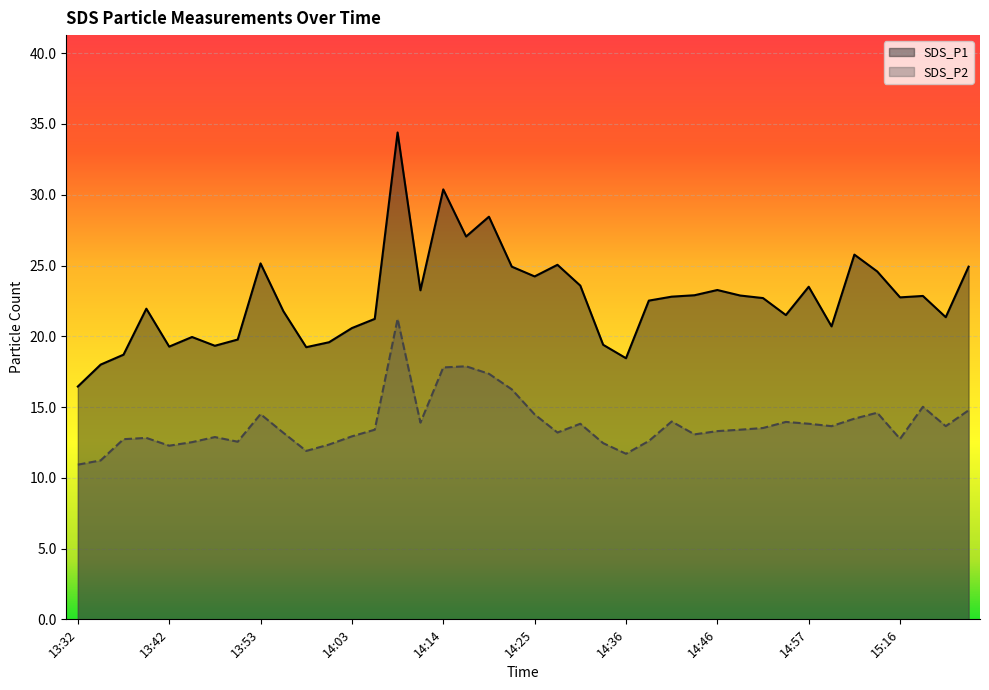

What is the difference between the second highest and minimum values in the SDS_P2 series?

6.9